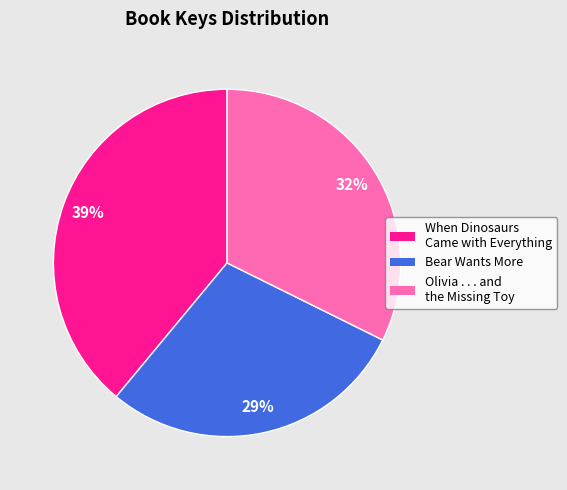

Is When Dinosaurs Came with Everything the majority of the pie?

No